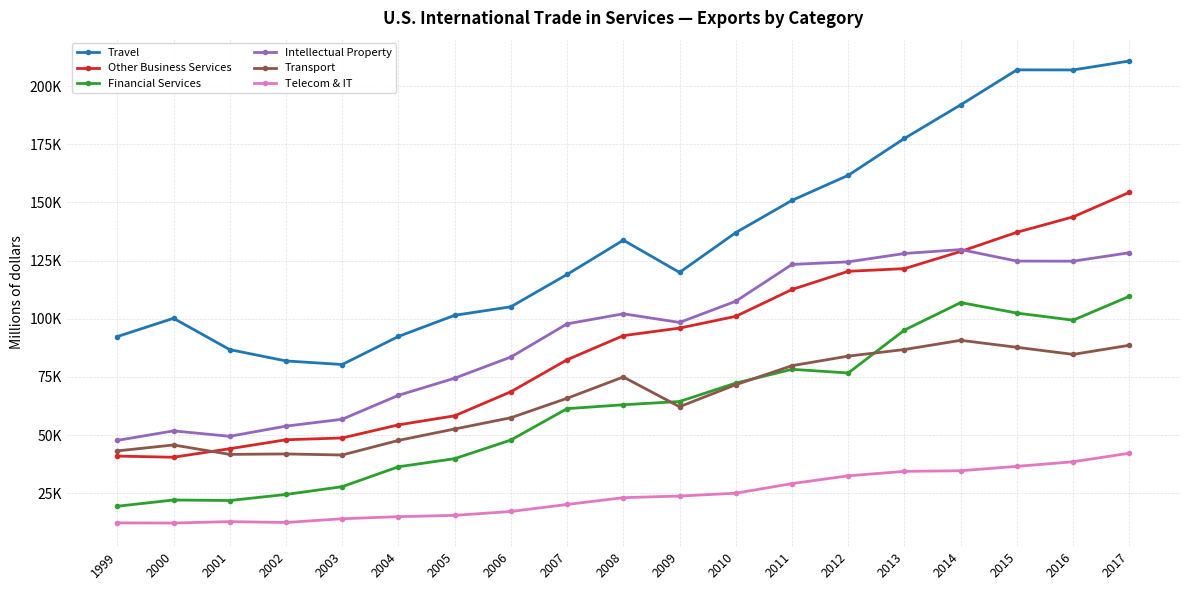

What is the difference between the highest and lowest values at 2017?

168528